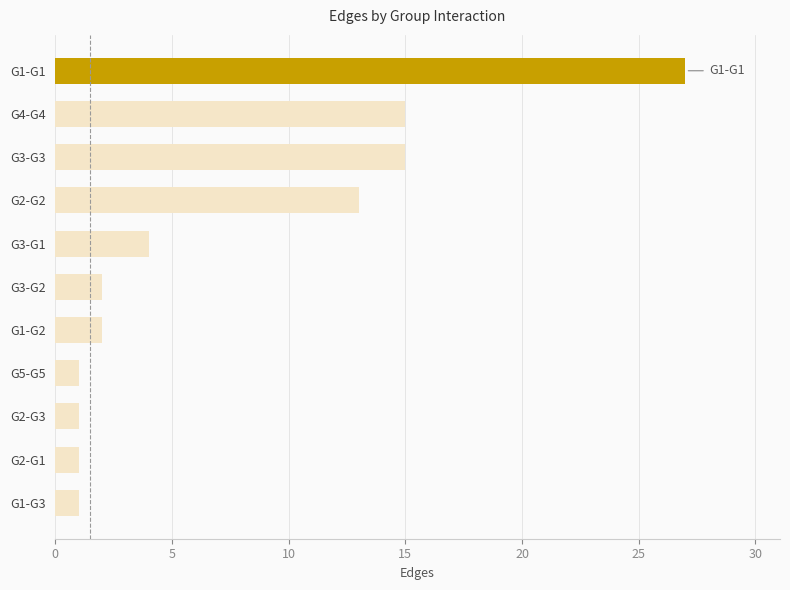

Count the number of data series in this chart.

1